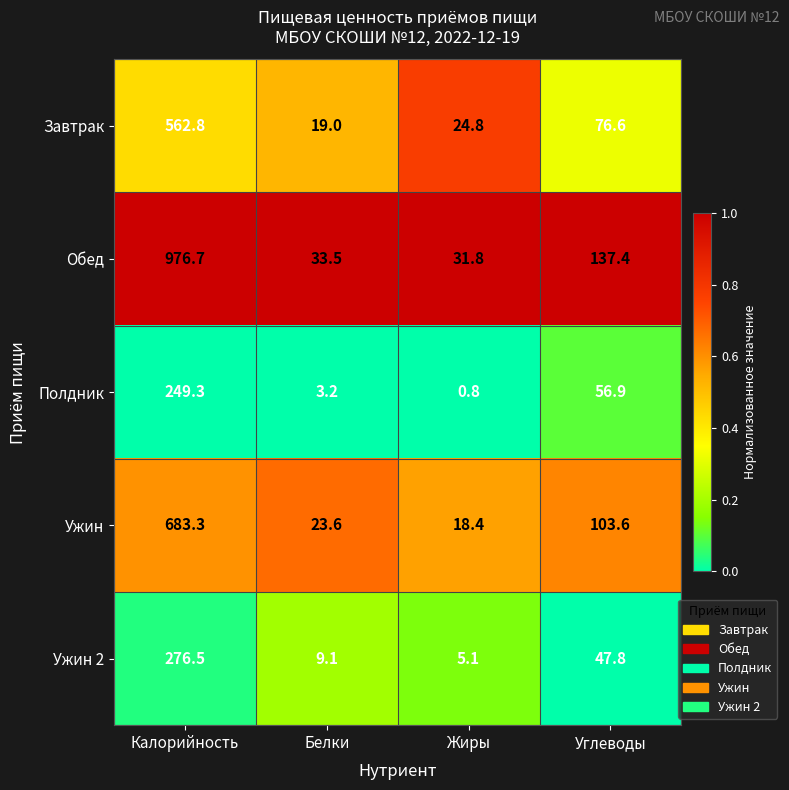

What value does the Завтрак series have at Белки?

19.0